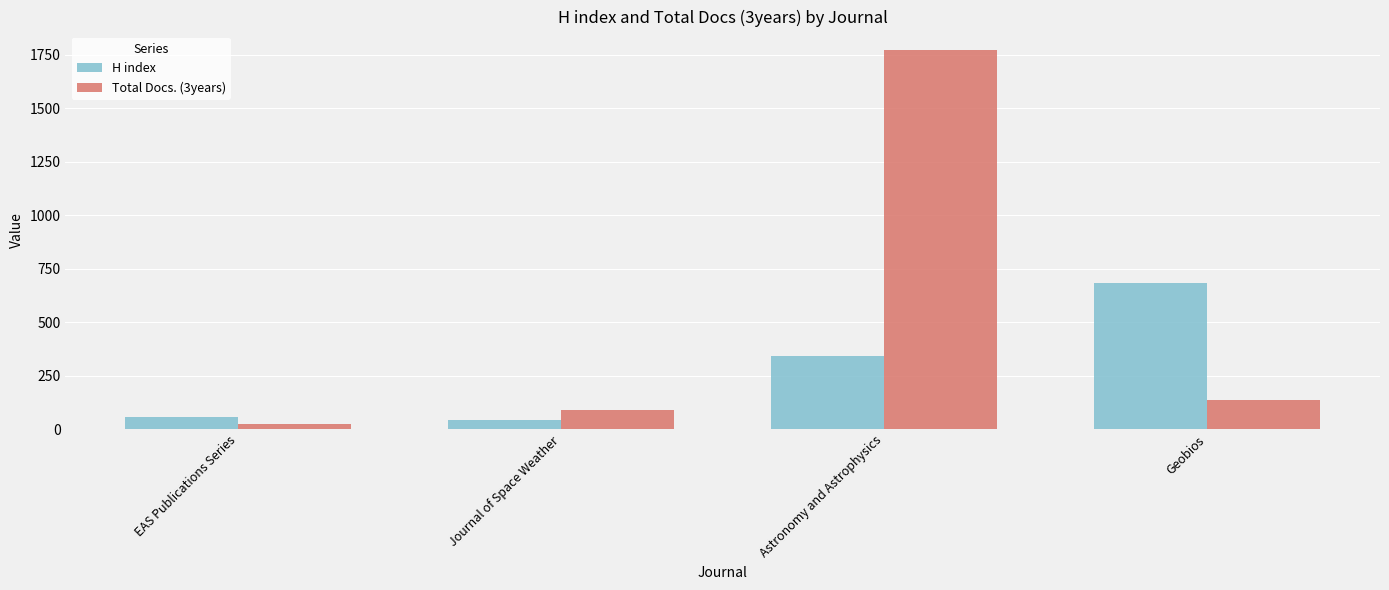

Count the number of data series in this chart.

2